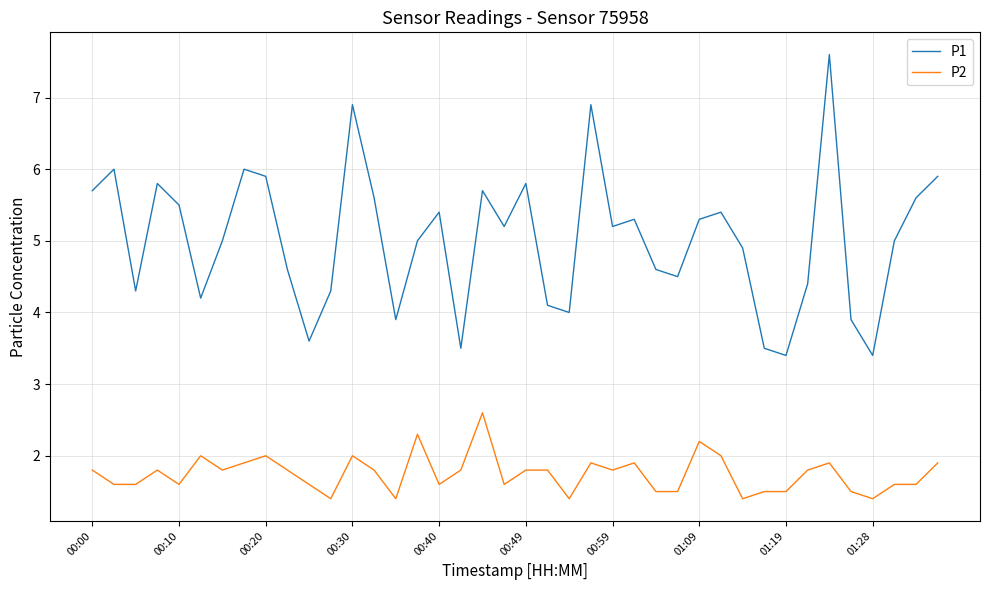

What is the average value of the P2 series?

1.7